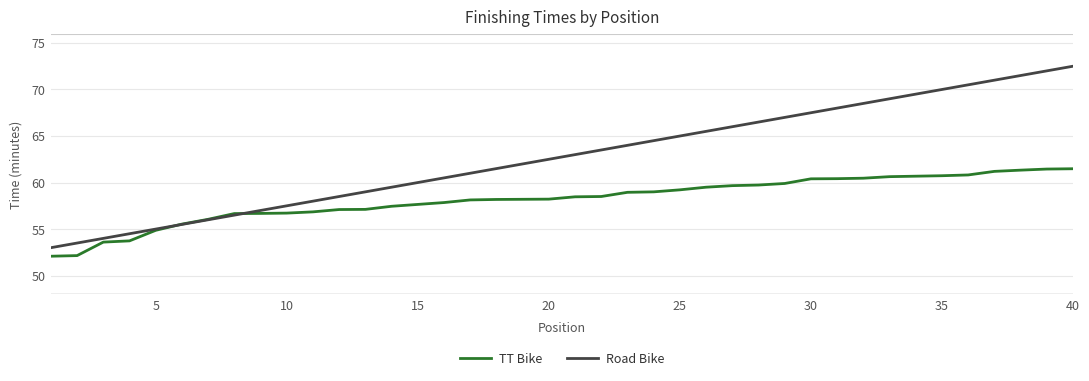

Which series has the largest range (max minus min)?

Road Bike